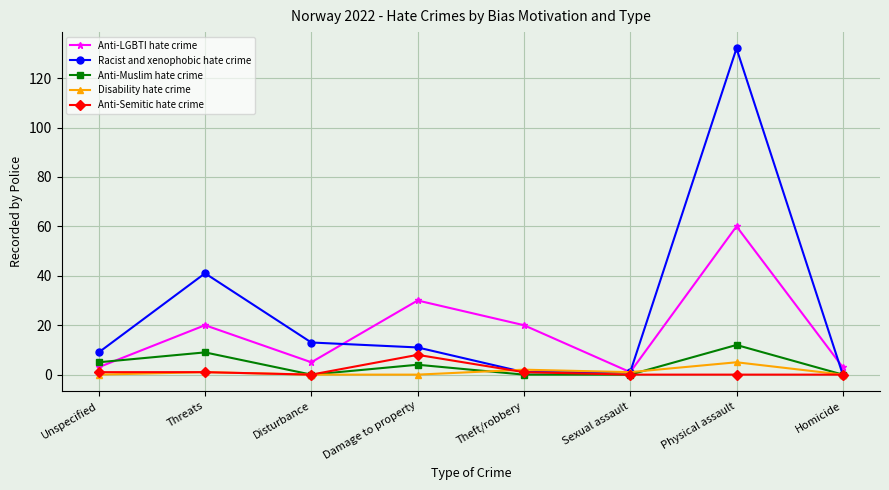

What is the difference between the Anti-Muslim hate crime values at Theft/robbery and Threats?

9